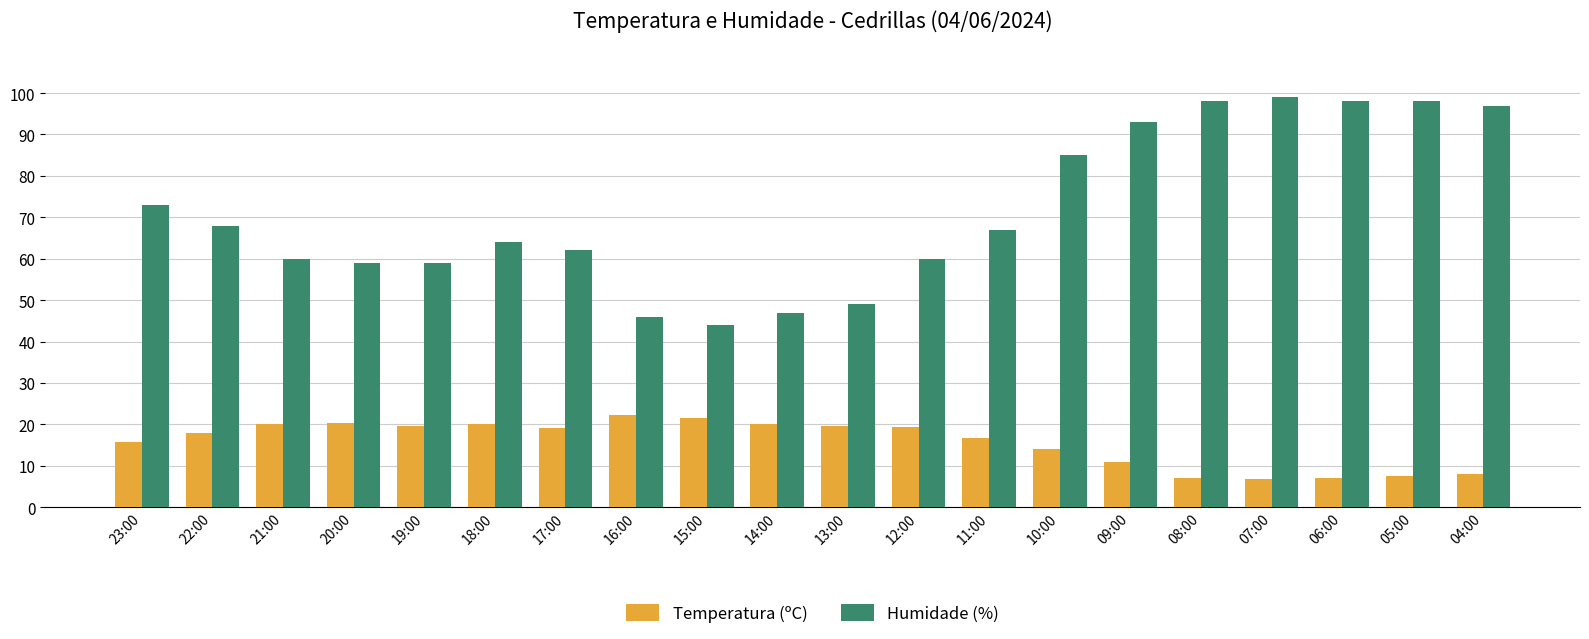

What is the value of the Temperatura (ºC) bar at the 9th from the left?

21.6